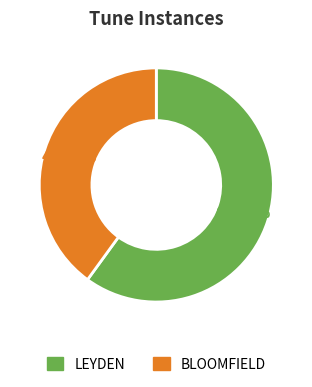

Do LEYDEN and BLOOMFIELD together represent more than half of the pie?

Yes